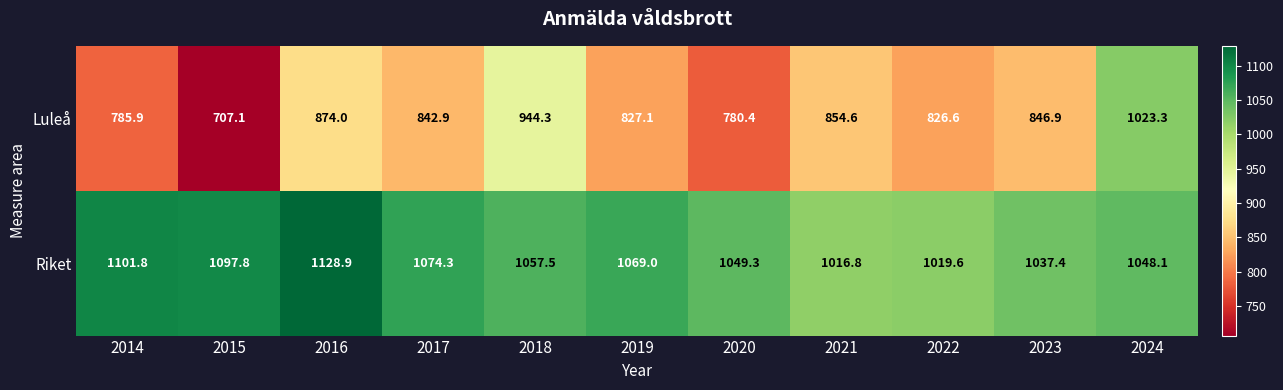

Which series changed the most between 2014 and 2020?

Riket